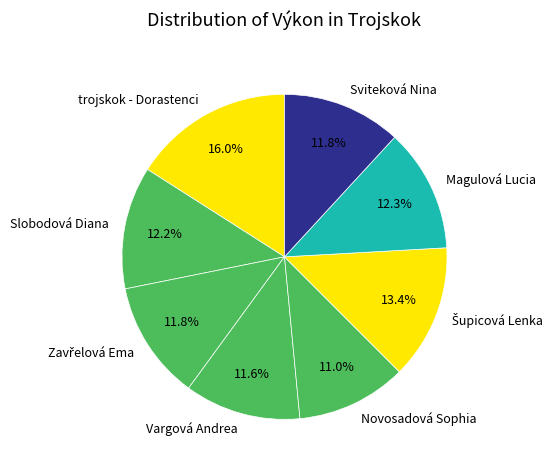

How many slices are in this pie chart?

8